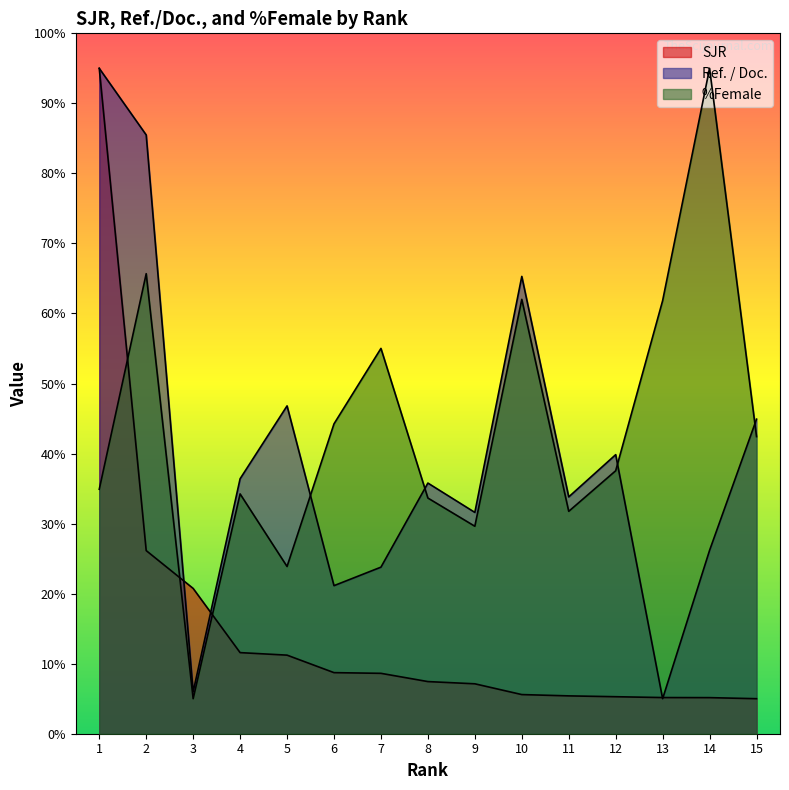

In Ref. / Doc., how many points are lower than both neighbors (excluding endpoints)?

5